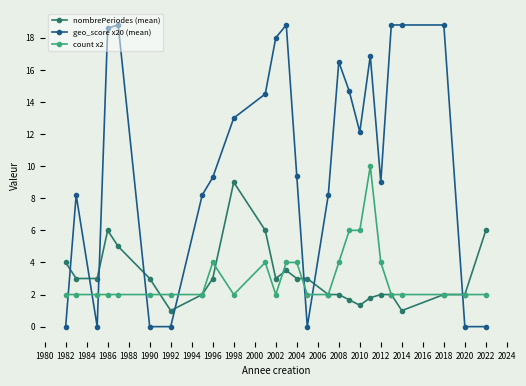

Does the chart have visible grid lines?

No